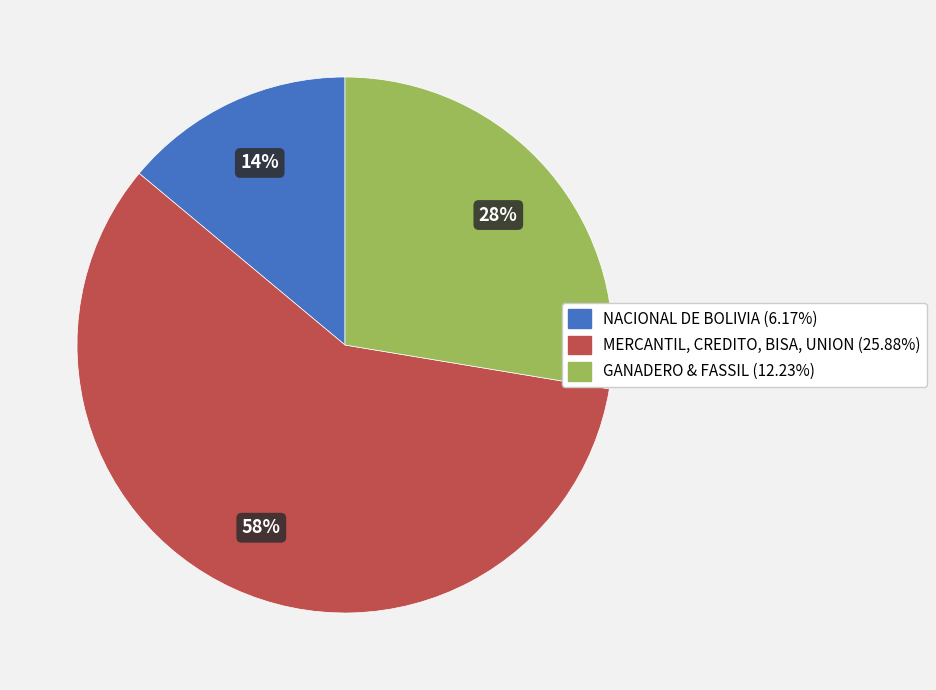

Is there a majority slice in this chart?

Yes